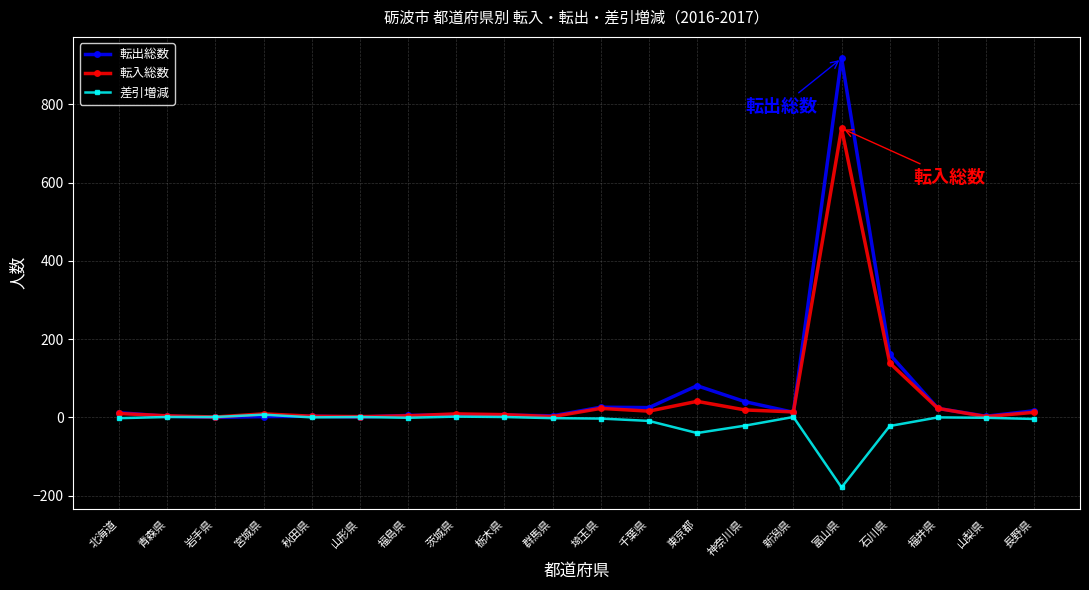

True or false: 転出総数 has a value of 81 at 東京都.

True